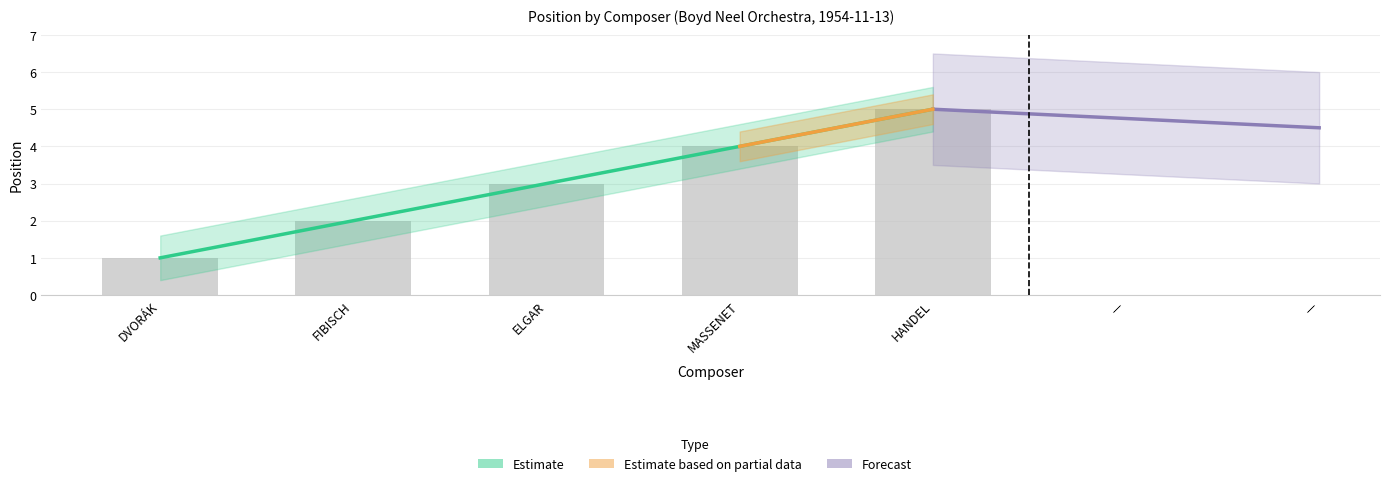

What is the value of the 5th bar from the left?

5